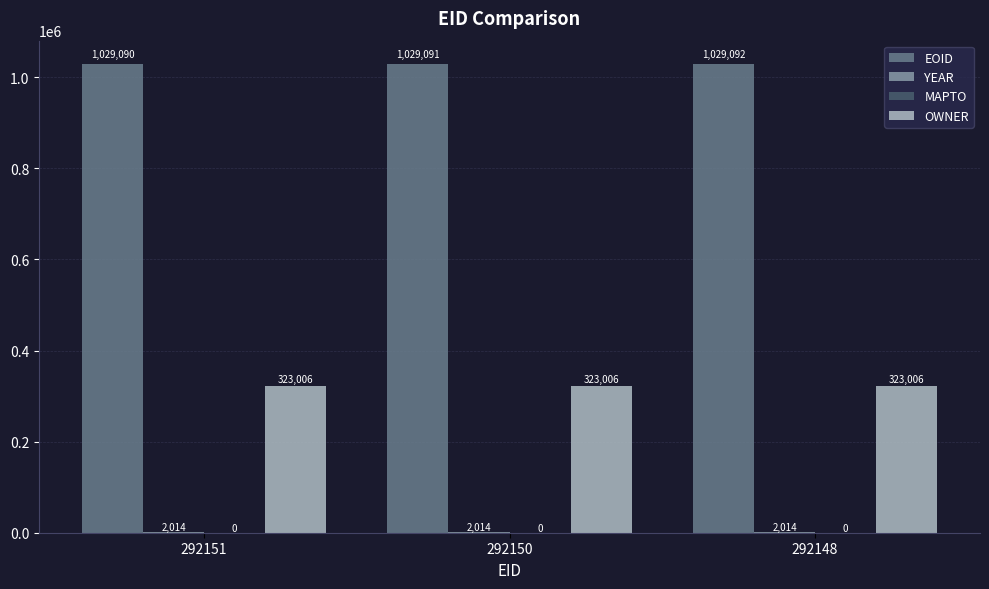

At which category is the sum across all series the highest?

292148